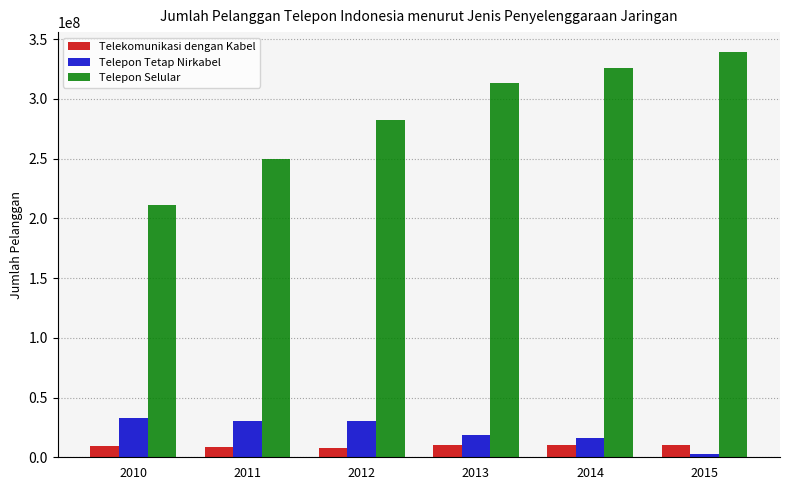

What is the value of the Telepon Selular bar at the 4th from the left?

313226914